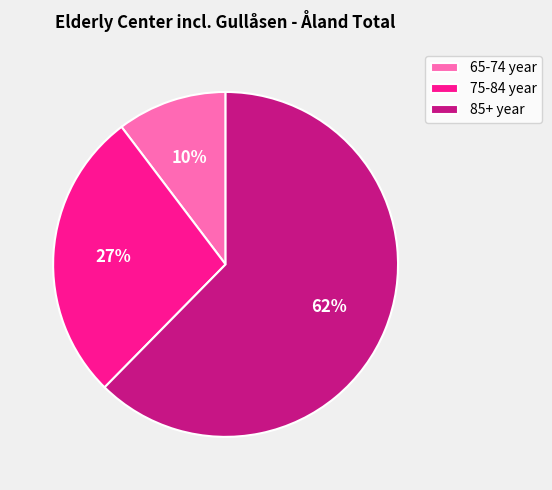

Do 75-84 year and 85+ year together represent more than half of the pie?

Yes